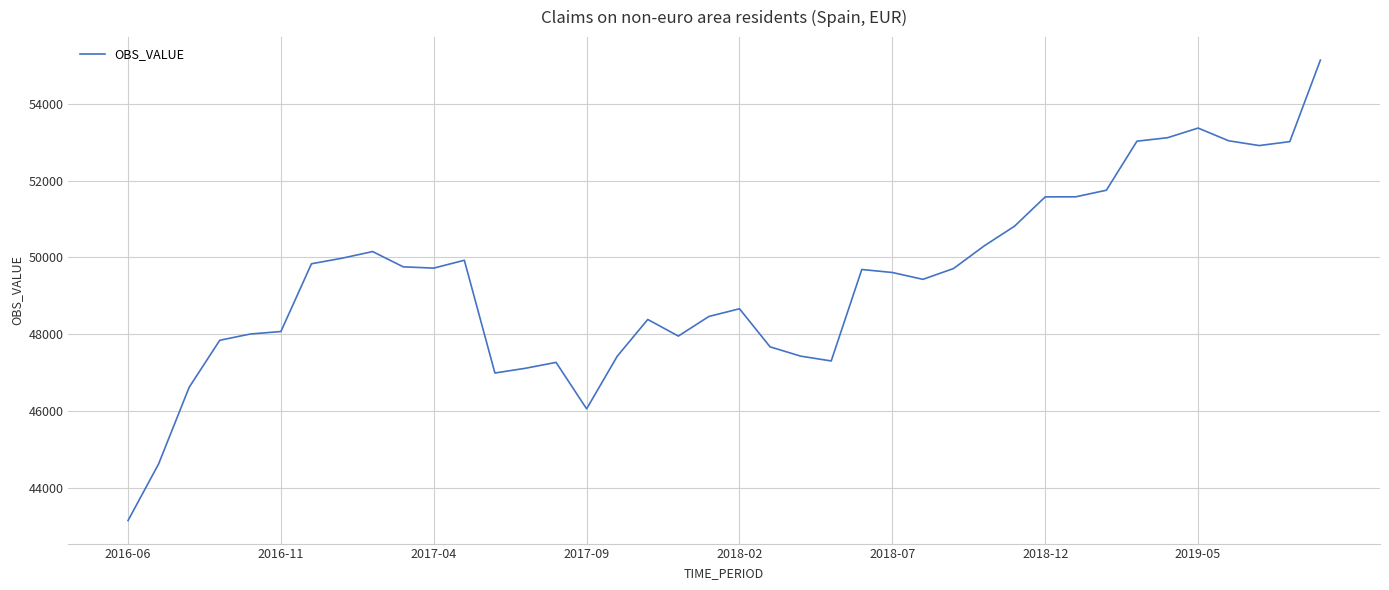

What is the maximum value shown in the chart?

55134.5